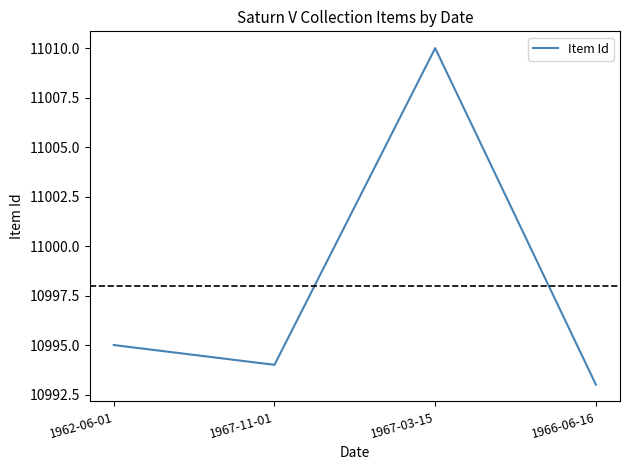

List the labels in order of value, largest first.

1967-03-15, 1962-06-01, 1967-11-01, 1966-06-16